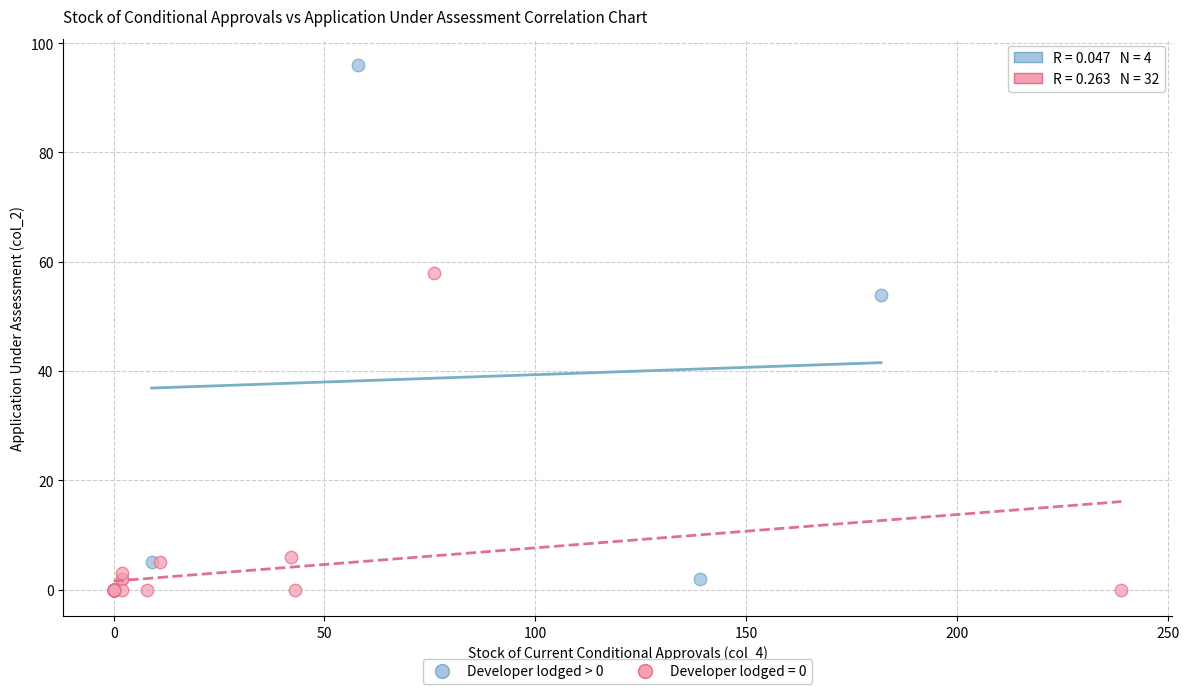

Which series reaches the maximum Y coordinate?

Developer lodged > 0